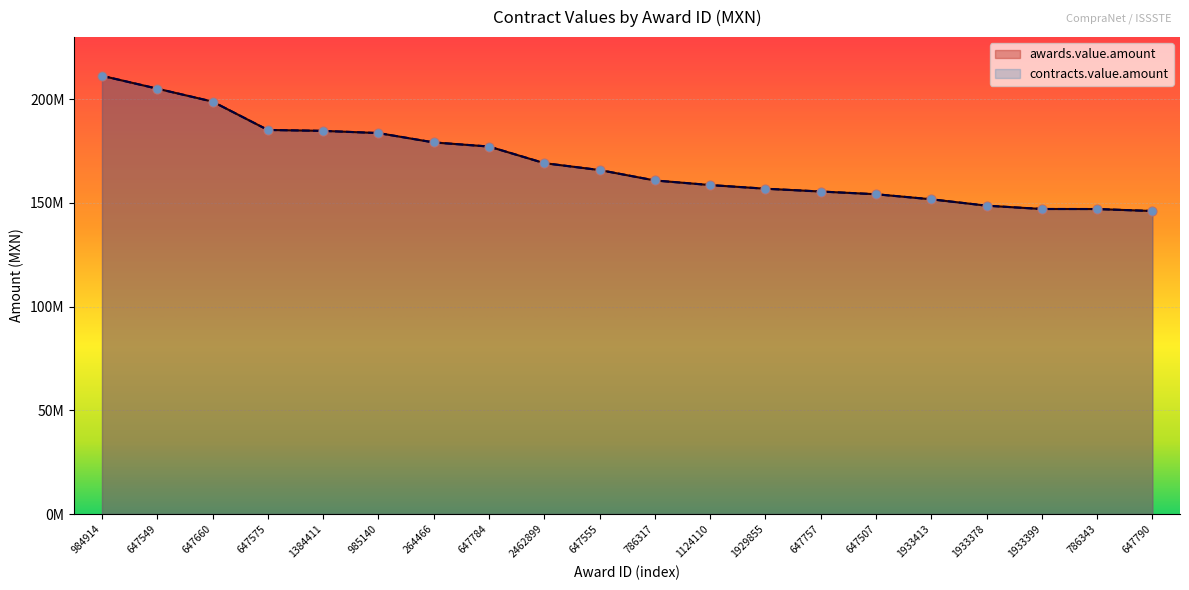

At how many categories does at least one series exceed 159064504?

11